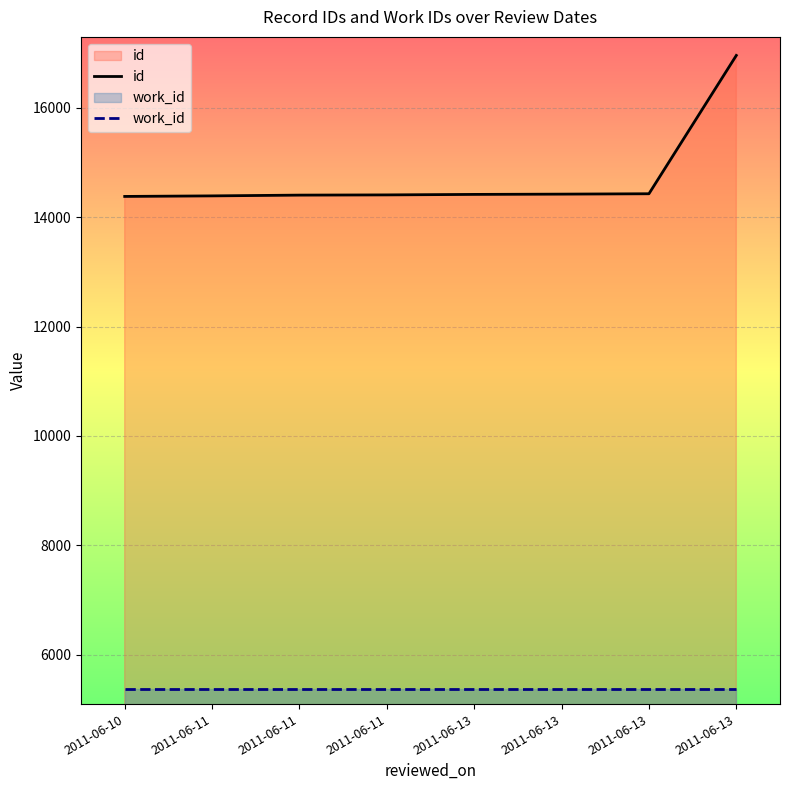

Which label corresponds to the largest value in the chart?

2011-06-13